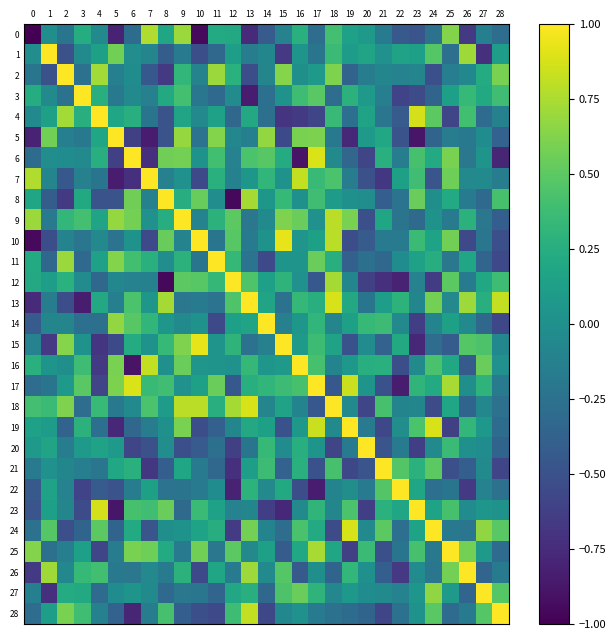

Reading right to left, what are all the values shown in this chart?

0: 28=-0.3	27=-0.1	26=-0.7	25=0.6	24=-0.3	23=-0.5	22=-0.4	21=-0.2	20=0.1	19=0.1	18=0.4	17=-0.3	16=0.3	15=-0.1	14=-0.4	13=-0.8	12=0.2	11=0.2	10=-0.9	9=0.7	8=0.2	7=0.8	6=-0.3	5=-0.8	4=-0.0	3=0.2	2=-0.2	1=-0.0	0=-1.0
1: 28=0.1	27=-0.7	26=0.7	25=-0.3	24=0.5	23=0.1	22=0.2	21=0.0	20=0.2	19=0.1	18=0.4	17=-0.2	16=0.0	15=-0.7	14=-0.1	13=-0.2	12=0.1	11=-0.3	10=-0.5	9=-0.2	8=-0.4	7=-0.1	6=-0.0	5=0.6	4=0.1	3=-0.0	2=-0.5	1=1.0	0=-0.0
2: 28=0.6	27=0.2	26=-0.1	25=-0.1	24=-0.5	23=-0.1	22=-0.1	21=-0.1	20=-0.1	19=-0.4	18=0.6	17=0.1	16=-0.0	15=0.6	14=-0.1	13=-0.5	12=0.3	11=0.7	10=-0.1	9=0.3	8=-0.7	7=-0.4	6=-0.0	5=-0.1	4=0.7	3=-0.3	2=1.0	1=-0.5	0=-0.2
3: 28=0.4	27=0.2	26=0.3	25=0.1	24=-0.4	23=-0.5	22=-0.6	21=-0.1	20=0.1	19=0.3	18=-0.3	17=0.5	16=0.4	15=0.0	14=-0.3	13=-0.9	12=-0.0	11=-0.3	10=-0.2	9=0.4	8=0.2	7=-0.1	6=-0.1	5=-0.2	4=0.3	3=1.0	2=-0.3	1=-0.0	0=0.2
4: 28=-0.1	27=-0.3	26=0.4	25=-0.6	24=0.5	23=0.9	22=-0.4	21=-0.2	20=0.2	19=-0.3	18=0.4	17=-0.6	16=-0.7	15=-0.7	14=-0.3	13=0.2	12=-0.3	11=0.1	10=-0.1	9=0.2	8=-0.5	7=-0.2	6=0.3	5=0.2	4=1.0	3=0.3	2=0.7	1=0.1	0=-0.0
5: 28=-0.4	27=-0.0	26=-0.2	25=-0.2	24=-0.4	23=-0.9	22=-0.5	21=0.2	20=0.1	19=-0.8	18=-0.2	17=0.6	16=0.6	15=-0.5	14=0.7	13=-0.1	12=-0.1	11=0.6	10=-0.2	9=0.7	8=-0.5	7=-0.9	6=-0.6	5=1.0	4=0.2	3=-0.2	2=-0.1	1=0.6	0=-0.8
6: 28=-0.8	27=0.0	26=-0.2	25=0.6	24=0.2	23=0.4	22=-0.2	21=0.3	20=-0.6	19=-0.3	18=-0.0	17=0.9	16=-0.9	15=0.2	14=0.5	13=0.4	12=-0.1	11=0.4	10=0.0	9=0.6	8=0.6	7=-0.7	6=1.0	5=-0.6	4=0.3	3=-0.1	2=-0.0	1=-0.0	0=-0.3
7: 28=-0.2	27=-0.1	26=-0.1	25=0.6	24=-0.5	23=0.4	22=0.1	21=-0.7	20=-0.5	19=-0.2	18=0.4	17=0.4	16=0.8	15=0.0	14=0.3	13=0.1	12=-0.1	11=0.3	10=-0.6	9=0.0	8=-0.1	7=1.0	6=-0.7	5=-0.9	4=-0.2	3=-0.1	2=-0.4	1=-0.1	0=0.8
8: 28=0.4	27=-0.3	26=-0.2	25=0.2	24=-0.0	23=0.5	22=-0.2	21=-0.4	20=-0.0	19=0.0	18=0.1	17=0.4	16=0.0	15=0.3	14=0.1	13=0.7	12=-1.0	11=-0.0	10=0.5	9=0.2	8=1.0	7=-0.1	6=0.6	5=-0.5	4=-0.5	3=0.2	2=-0.7	1=-0.4	0=0.2
9: 28=-0.4	27=-0.2	26=0.3	25=-0.2	24=0.0	23=-0.3	22=-0.2	21=0.2	20=-0.5	19=0.6	18=0.8	17=0.0	16=0.5	15=0.6	14=-0.1	13=-0.2	12=0.5	11=0.3	10=-0.1	9=1.0	8=0.2	7=0.0	6=0.6	5=0.7	4=0.2	3=0.4	2=0.3	1=-0.2	0=0.7
10: 28=-0.5	27=-0.2	26=-0.6	25=0.6	24=0.2	23=0.4	22=-0.2	21=-0.2	20=-0.4	19=-0.5	18=0.8	17=0.1	16=0.0	15=0.9	14=0.0	13=-0.2	12=0.5	11=-0.2	10=1.0	9=-0.1	8=0.5	7=-0.6	6=0.0	5=-0.2	4=-0.1	3=-0.2	2=-0.1	1=-0.5	0=-0.9
11: 28=-0.6	27=-0.3	26=0.2	25=-0.2	24=0.2	23=0.1	22=-0.0	21=-0.3	20=-0.3	19=-0.4	18=0.3	17=0.5	16=0.0	15=0.0	14=-0.6	13=-0.2	12=0.3	11=1.0	10=-0.2	9=0.3	8=-0.0	7=0.3	6=0.4	5=0.6	4=0.1	3=-0.3	2=0.7	1=-0.3	0=0.2
12: 28=0.4	27=0.2	26=-0.2	25=0.5	24=-0.7	23=-0.1	22=-0.8	21=-0.7	20=-0.6	19=-0.1	18=0.7	17=-0.5	16=0.0	15=0.3	14=0.1	13=0.5	12=1.0	11=0.3	10=0.5	9=0.5	8=-1.0	7=-0.1	6=-0.1	5=-0.1	4=-0.3	3=-0.0	2=0.3	1=0.1	0=0.2
13: 28=0.8	27=0.3	26=0.7	25=-0.1	24=0.6	23=-0.1	22=0.3	21=0.1	20=-0.2	19=0.2	18=0.9	17=0.3	16=0.3	15=-0.3	14=0.2	13=1.0	12=0.5	11=-0.2	10=-0.2	9=-0.2	8=0.7	7=0.1	6=0.4	5=-0.1	4=0.2	3=-0.9	2=-0.5	1=-0.2	0=-0.8
14: 28=-0.6	27=-0.3	26=-0.0	25=0.1	24=-0.1	23=-0.6	22=-0.1	21=0.4	20=0.3	19=0.1	18=-0.1	17=0.3	16=0.1	15=-0.1	14=1.0	13=0.2	12=0.1	11=-0.6	10=0.0	9=-0.1	8=0.1	7=0.3	6=0.5	5=0.7	4=-0.3	3=-0.3	2=-0.1	1=-0.1	0=-0.4
15: 28=-0.1	27=0.4	26=0.5	25=-0.4	24=-0.3	23=-0.8	22=0.2	21=-0.4	20=-0.0	19=-0.5	18=0.2	17=0.4	16=0.1	15=1.0	14=-0.1	13=-0.3	12=0.3	11=0.0	10=0.9	9=0.6	8=0.3	7=0.0	6=0.2	5=-0.5	4=-0.7	3=0.0	2=0.6	1=-0.7	0=-0.1
16: 28=0.0	27=0.5	26=-0.4	25=0.2	24=0.4	23=-0.1	22=-0.5	21=0.3	20=0.3	19=0.1	18=-0.1	17=0.4	16=1.0	15=0.1	14=0.1	13=0.3	12=0.0	11=0.0	10=0.0	9=0.5	8=0.0	7=0.8	6=-0.9	5=0.6	4=-0.7	3=0.4	2=-0.0	1=0.0	0=0.3
17: 28=-0.2	27=0.3	26=-0.0	25=0.7	24=0.2	23=0.3	22=-0.8	21=-0.5	20=0.0	19=0.8	18=-0.5	17=1.0	16=0.4	15=0.4	14=0.3	13=0.3	12=-0.5	11=0.5	10=0.1	9=0.0	8=0.4	7=0.4	6=0.9	5=0.6	4=-0.6	3=0.5	2=0.1	1=-0.2	0=-0.3
18: 28=-0.3	27=-0.1	26=-0.4	25=0.2	24=-0.5	23=-0.1	22=-0.1	21=0.4	20=-0.6	19=-0.0	18=1.0	17=-0.5	16=-0.1	15=0.2	14=-0.1	13=0.9	12=0.7	11=0.3	10=0.8	9=0.8	8=0.1	7=0.4	6=-0.0	5=-0.2	4=0.4	3=-0.3	2=0.6	1=0.4	0=0.4
19: 28=-0.3	27=0.1	26=0.3	25=-0.6	24=0.9	23=0.4	22=-0.0	21=-0.6	20=-0.2	19=1.0	18=-0.0	17=0.8	16=0.1	15=-0.5	14=0.1	13=0.2	12=-0.1	11=-0.4	10=-0.5	9=0.6	8=0.0	7=-0.2	6=-0.3	5=-0.8	4=-0.3	3=0.3	2=-0.4	1=0.1	0=0.1
20: 28=-0.4	27=-0.0	26=0.0	25=0.4	24=-0.0	23=-0.6	22=-0.2	21=-0.5	20=1.0	19=-0.2	18=-0.6	17=0.0	16=0.3	15=-0.0	14=0.3	13=-0.2	12=-0.6	11=-0.3	10=-0.4	9=-0.5	8=-0.0	7=-0.5	6=-0.6	5=0.1	4=0.2	3=0.1	2=-0.1	1=0.2	0=0.1
21: 28=-0.6	27=-0.0	26=-0.4	25=-0.5	24=0.5	23=0.3	22=0.5	21=1.0	20=-0.5	19=-0.6	18=0.4	17=-0.5	16=0.3	15=-0.4	14=0.4	13=0.1	12=-0.7	11=-0.3	10=-0.2	9=0.2	8=-0.4	7=-0.7	6=0.3	5=0.2	4=-0.2	3=-0.1	2=-0.1	1=0.0	0=-0.2
22: 28=-0.3	27=-0.1	26=-0.7	25=-0.2	24=-0.3	23=0.2	22=1.0	21=0.5	20=-0.2	19=-0.0	18=-0.1	17=-0.8	16=-0.5	15=0.2	14=-0.1	13=0.3	12=-0.8	11=-0.0	10=-0.2	9=-0.2	8=-0.2	7=0.1	6=-0.2	5=-0.5	4=-0.4	3=-0.6	2=-0.1	1=0.2	0=-0.4
23: 28=0.0	27=0.0	26=-0.0	25=0.4	24=0.2	23=1.0	22=0.2	21=0.3	20=-0.6	19=0.4	18=-0.1	17=0.3	16=-0.1	15=-0.8	14=-0.6	13=-0.1	12=-0.1	11=0.1	10=0.4	9=-0.3	8=0.5	7=0.4	6=0.4	5=-0.9	4=0.9	3=-0.5	2=-0.1	1=0.1	0=-0.5
24: 28=0.5	27=0.7	26=-0.2	25=-0.2	24=1.0	23=0.2	22=-0.3	21=0.5	20=-0.0	19=0.9	18=-0.5	17=0.2	16=0.4	15=-0.3	14=-0.1	13=0.6	12=-0.7	11=0.2	10=0.2	9=0.0	8=-0.0	7=-0.5	6=0.2	5=-0.4	4=0.5	3=-0.4	2=-0.5	1=0.5	0=-0.3
25: 28=-0.3	27=0.1	26=0.6	25=1.0	24=-0.2	23=0.4	22=-0.2	21=-0.5	20=0.4	19=-0.6	18=0.2	17=0.7	16=0.2	15=-0.4	14=0.1	13=-0.1	12=0.5	11=-0.2	10=0.6	9=-0.2	8=0.2	7=0.6	6=0.6	5=-0.2	4=-0.6	3=0.1	2=-0.1	1=-0.3	0=0.6
26: 28=-0.2	27=-0.3	26=1.0	25=0.6	24=-0.2	23=-0.0	22=-0.7	21=-0.4	20=0.0	19=0.3	18=-0.4	17=-0.0	16=-0.4	15=0.5	14=-0.0	13=0.7	12=-0.2	11=0.2	10=-0.6	9=0.3	8=-0.2	7=-0.1	6=-0.2	5=-0.2	4=0.4	3=0.3	2=-0.1	1=0.7	0=-0.7
27: 28=0.5	27=1.0	26=-0.3	25=0.1	24=0.7	23=0.0	22=-0.1	21=-0.0	20=-0.0	19=0.1	18=-0.1	17=0.3	16=0.5	15=0.4	14=-0.3	13=0.3	12=0.2	11=-0.3	10=-0.2	9=-0.2	8=-0.3	7=-0.1	6=0.0	5=-0.0	4=-0.3	3=0.2	2=0.2	1=-0.7	0=-0.1
28: 28=1.0	27=0.5	26=-0.2	25=-0.3	24=0.5	23=0.0	22=-0.3	21=-0.6	20=-0.4	19=-0.3	18=-0.3	17=-0.2	16=0.0	15=-0.1	14=-0.6	13=0.8	12=0.4	11=-0.6	10=-0.5	9=-0.4	8=0.4	7=-0.2	6=-0.8	5=-0.4	4=-0.1	3=0.4	2=0.6	1=0.1	0=-0.3